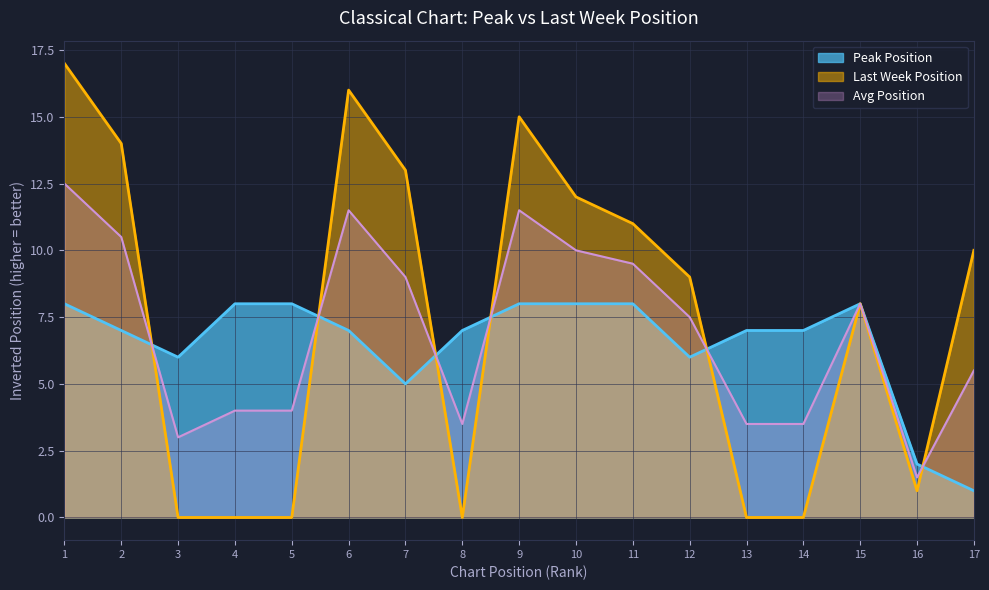

At which category does the chart reach its minimum across all series?

17